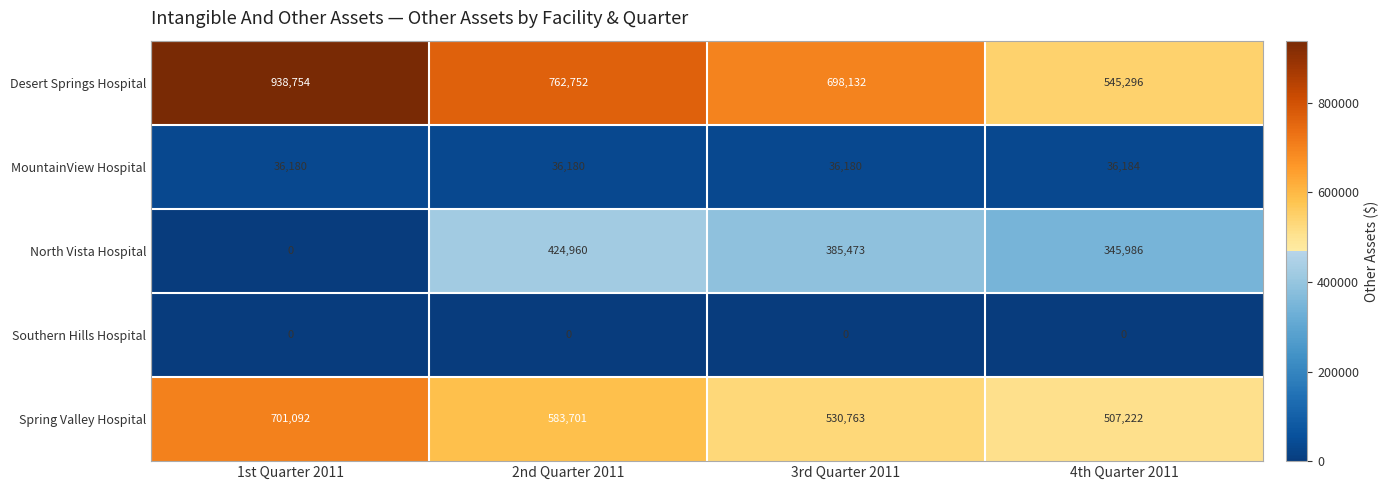

Between 1st Quarter 2011 and 3rd Quarter 2011, which series saw the biggest shift?

North Vista Hospital